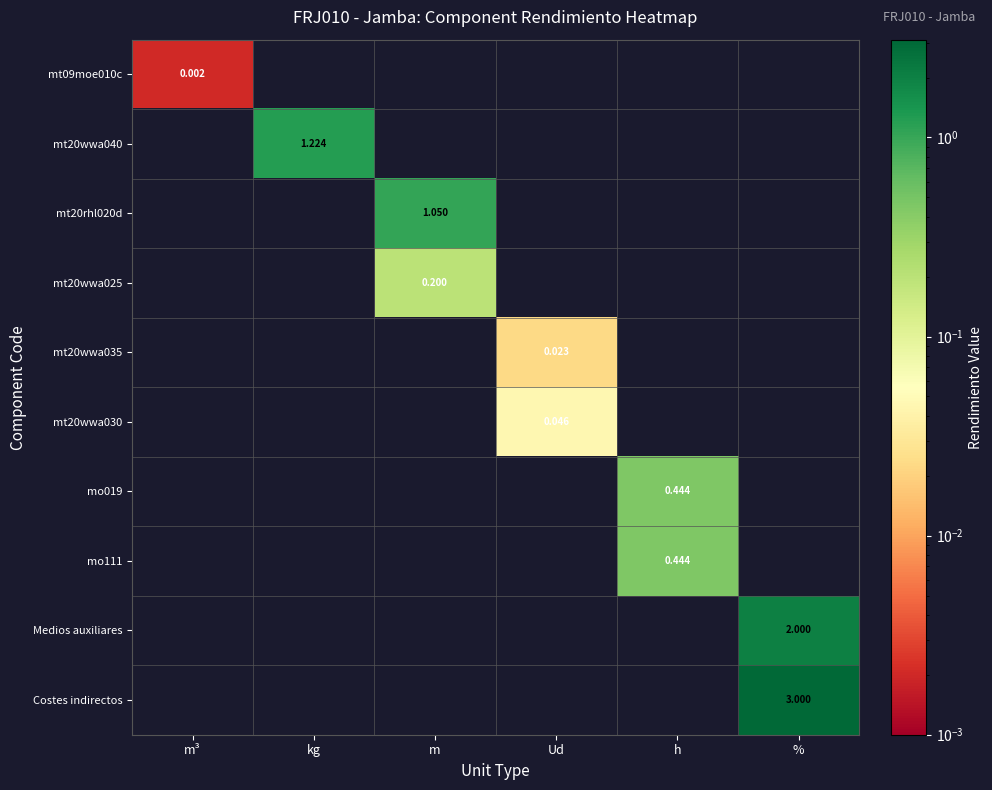

True or false: Costes indirectos has a value of -2.0 at m.

False